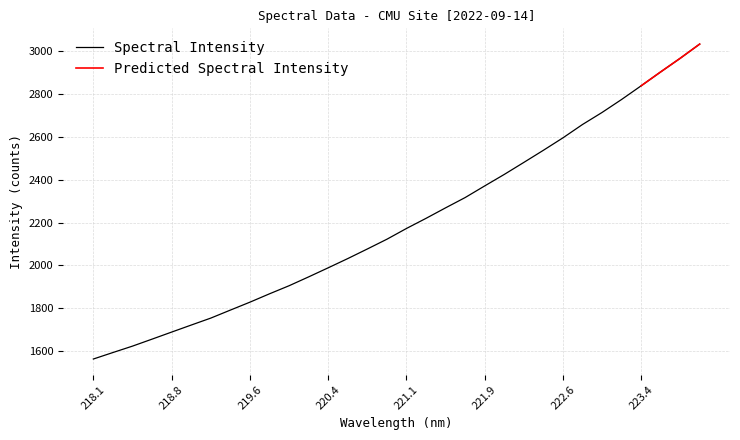

Read the value at 220.9264.

2122.8